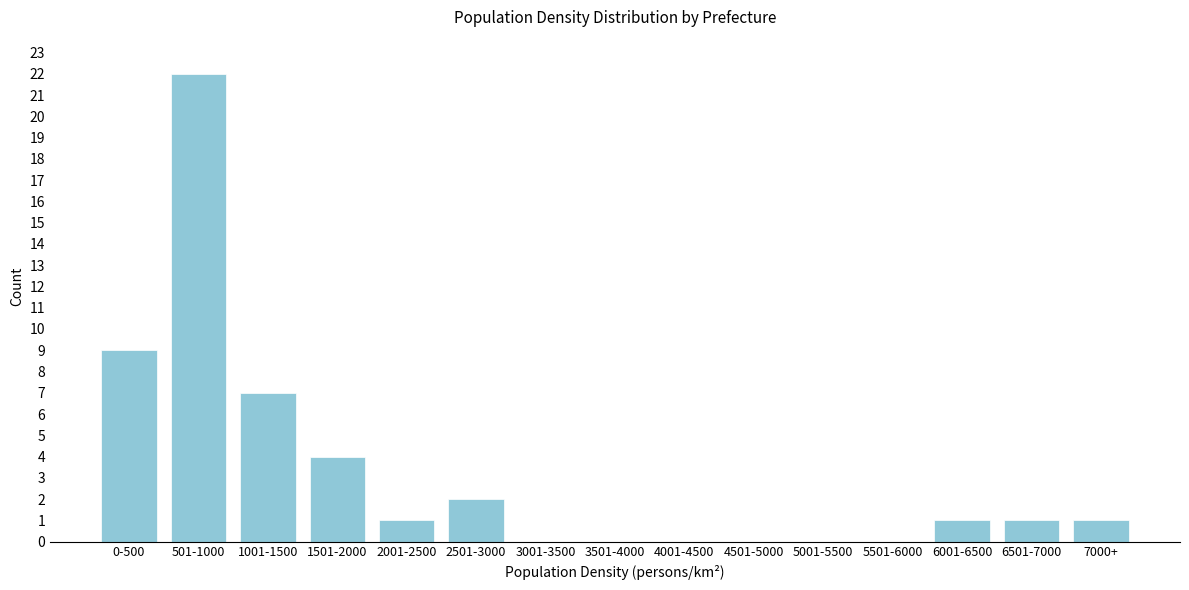

Reading left to right, extract all data points from this chart.

0-500=9	501-1000=22	1001-1500=7	1501-2000=4	2001-2500=1	2501-3000=2	3001-3500=0	3501-4000=0	4001-4500=0	4501-5000=0	5001-5500=0	5501-6000=0	6001-6500=1	6501-7000=1	7000+=1